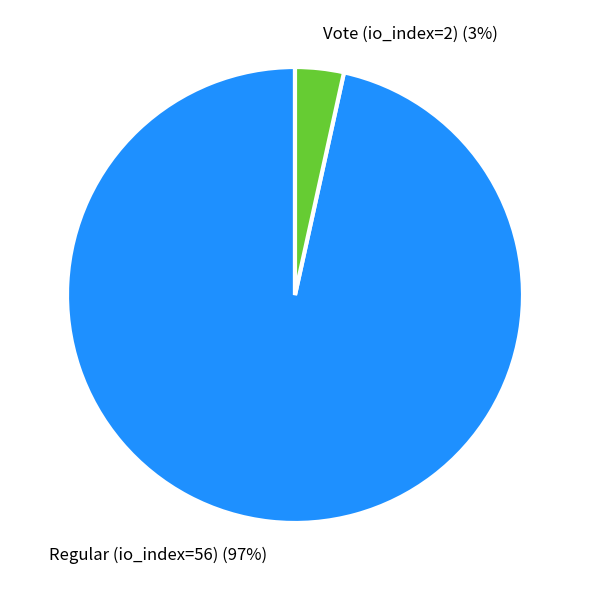

To the nearest percent, what percentage of the pie is Vote (io_index=2)?

3%